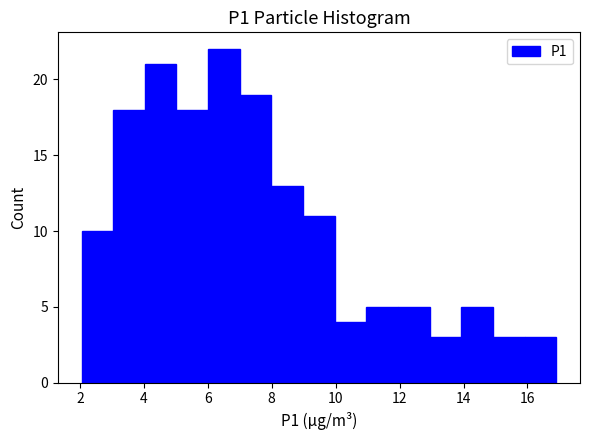

Reading left to right, list every bar in this chart as the range it spans on the x-axis followed by its height. Neither the bar edges nor the heights are printed on the chart, so give them approximately, as read against the axes.

2 to 3: 10
3 to 4: 18
4 to 5: 21
5 to 6: 18
6 to 7: 22
7 to 8: 19
8 to 9: 13
9 to 10: 11
10 to 11: 4
11 to 12: 5
12 to 13: 5
13 to 14: 3
14 to 15: 5
15 to 16: 3
16 to 17: 3